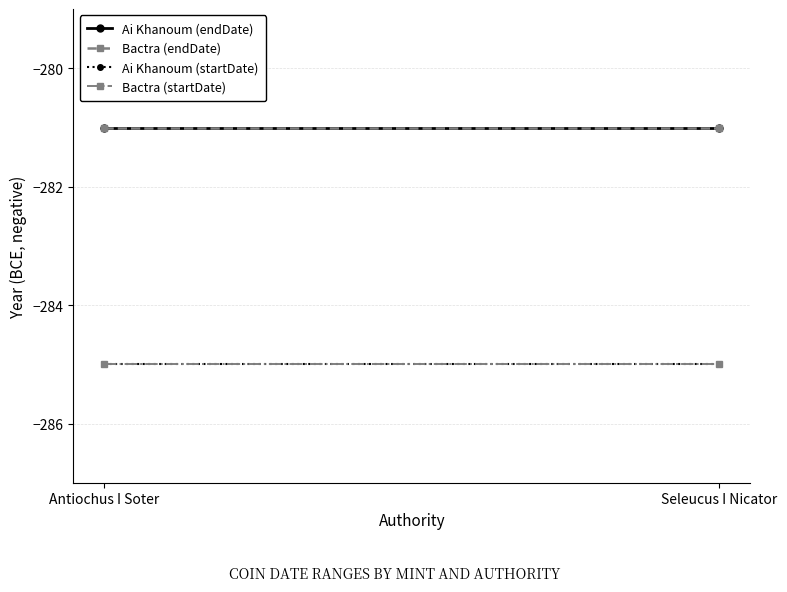

Reading left to right, list all the values displayed in this chart.

Ai Khanoum (endDate): -281	-281
Bactra (endDate): -281	-281
Ai Khanoum (startDate): -285	-285
Bactra (startDate): -285	-285